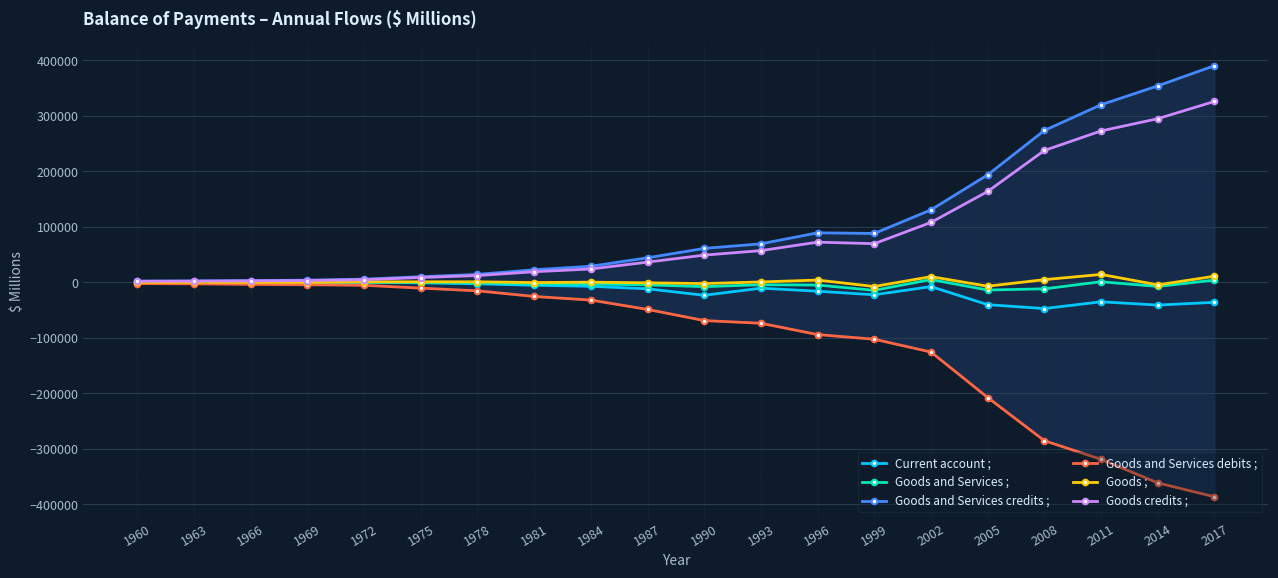

What is the difference between the maximum and second lowest values in the Goods and Services credits ; series?

388083